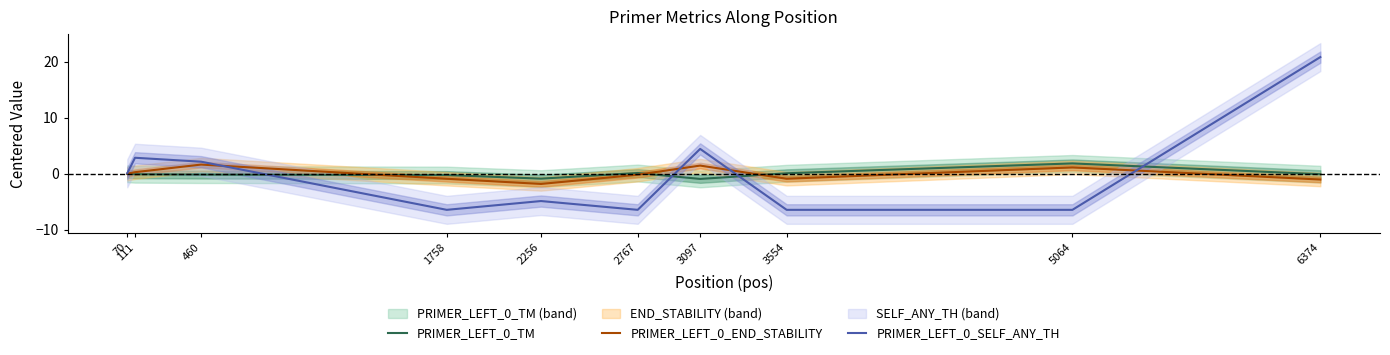

Reading left to right, extract all data points from this chart.

PRIMER_LEFT_0_TM: 70=0.0	111=-0.1	460=-0.1	1758=-0.2	2256=-0.8	2767=0.2	3097=-0.9	3554=0.1	5064=1.9	6374=-0.0
PRIMER_LEFT_0_END_STABILITY: 70=0.0	111=0.3	460=1.7	1758=-0.9	2256=-1.8	2767=-0.1	3097=1.5	3554=-0.9	5064=1.2	6374=-1.0
PRIMER_LEFT_0_SELF_ANY_TH: 70=0.1	111=2.9	460=2.2	1758=-6.4	2256=-4.8	2767=-6.4	3097=4.5	3554=-6.4	5064=-6.4	6374=20.9